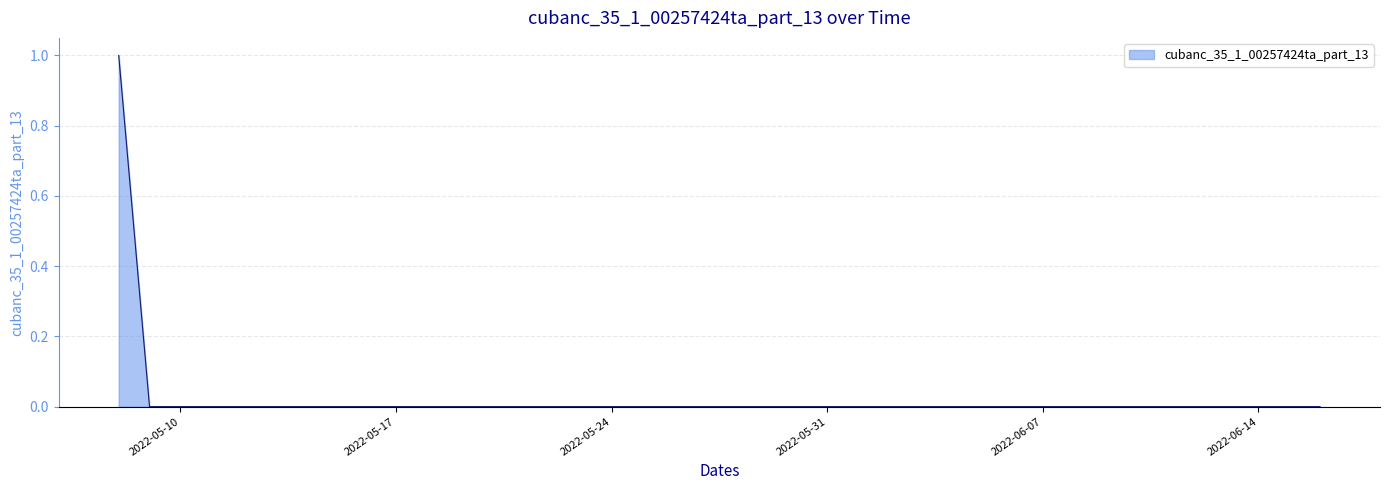

Rank the categories by value from lowest to highest.

2022-05-09, 2022-05-10, 2022-05-11, 2022-05-12, 2022-05-13, 2022-05-14, 2022-05-15, 2022-05-16, 2022-05-17, 2022-05-18, 2022-05-19, 2022-05-20, 2022-05-21, 2022-05-22, 2022-05-23, 2022-05-24, 2022-05-25, 2022-05-26, 2022-05-27, 2022-05-28, 2022-05-29, 2022-05-30, 2022-05-31, 2022-06-01, 2022-06-02, 2022-06-03, 2022-06-04, 2022-06-05, 2022-06-06, 2022-06-07, 2022-06-08, 2022-06-09, 2022-06-10, 2022-06-11, 2022-06-12, 2022-06-13, 2022-06-14, 2022-06-15, 2022-06-16, 2022-05-08